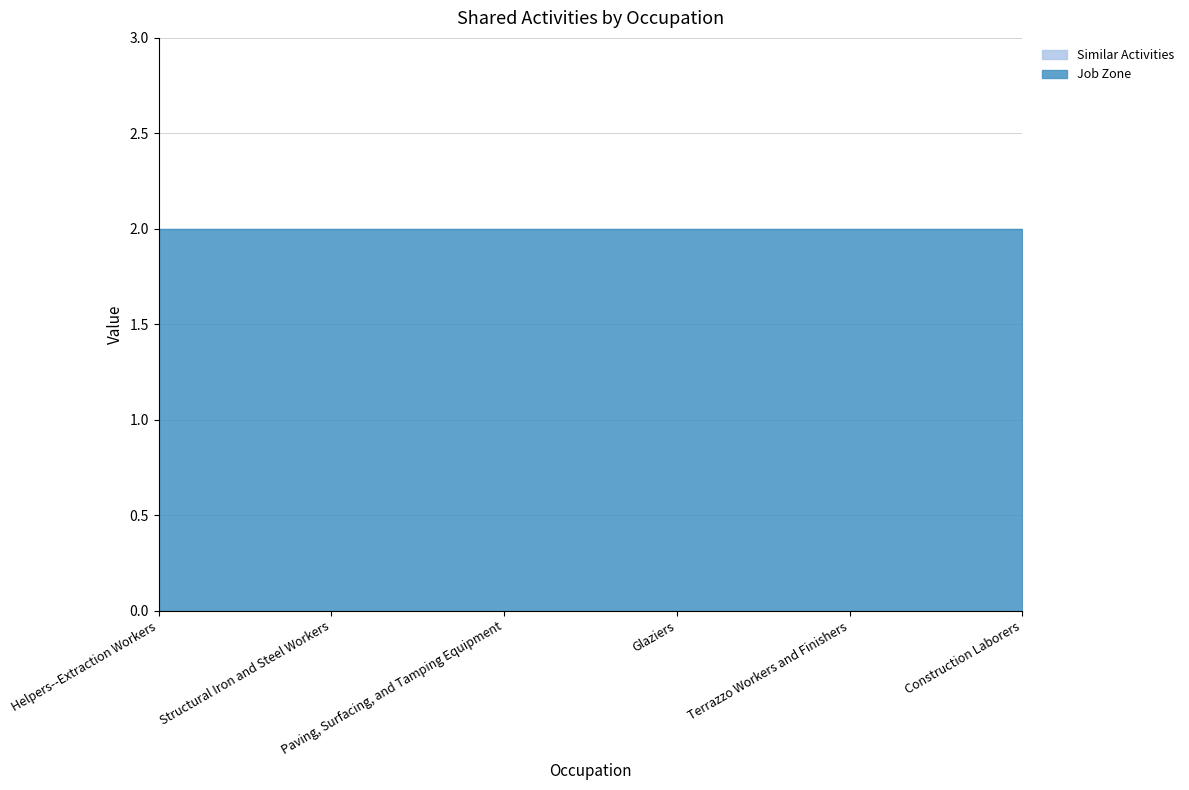

True or false: Similar Activities has more than 2 interior local peaks.

False